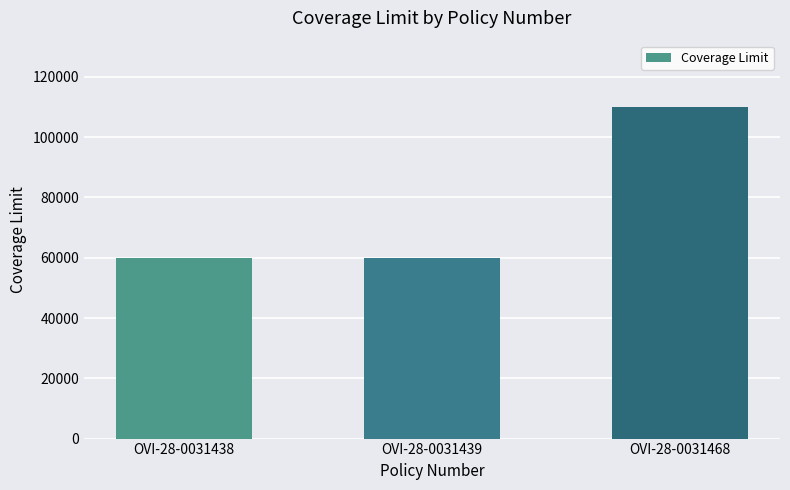

The value at OVI-28-0031439 is 82765. True or false?

False